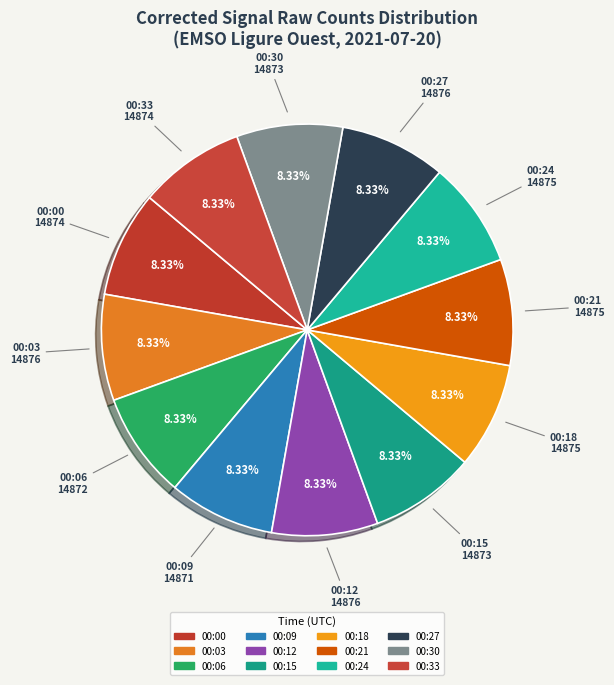

Is it true that 00:15 is 8% of the pie?

True